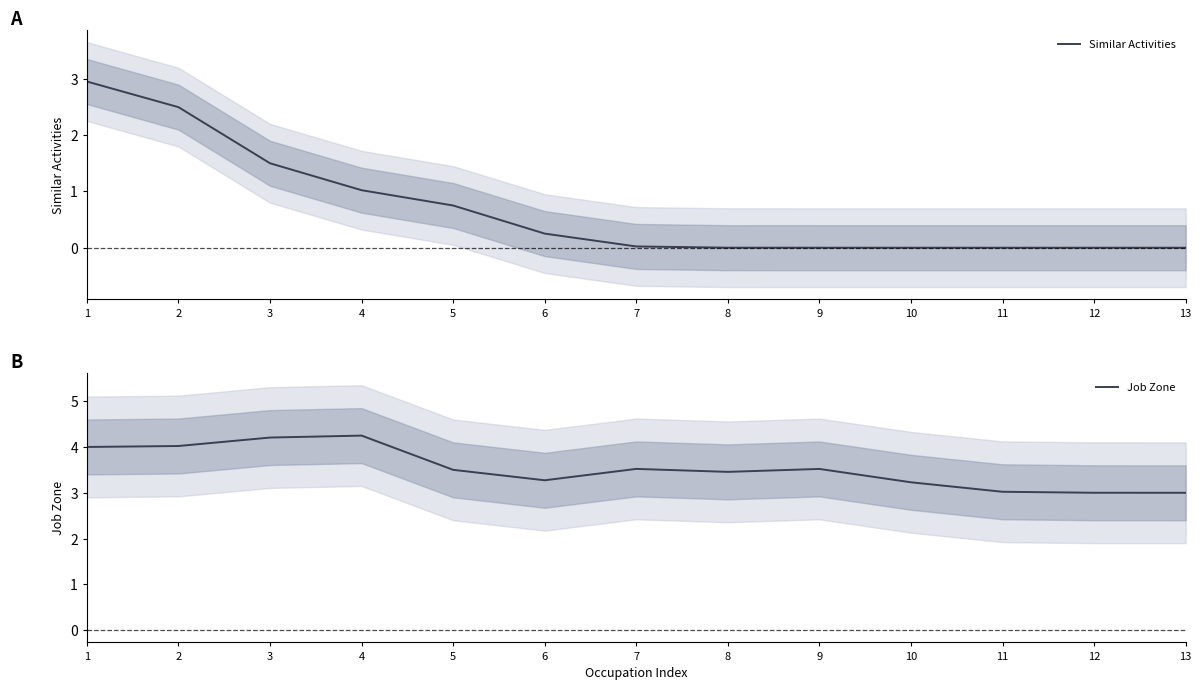

What is the spread (max minus min) of values at 13?

3.0